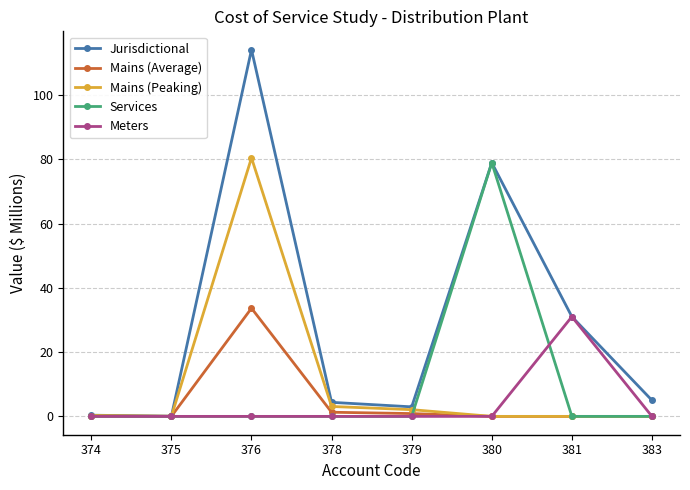

True or false: Jurisdictional has a value of 114.2 at 376.

True